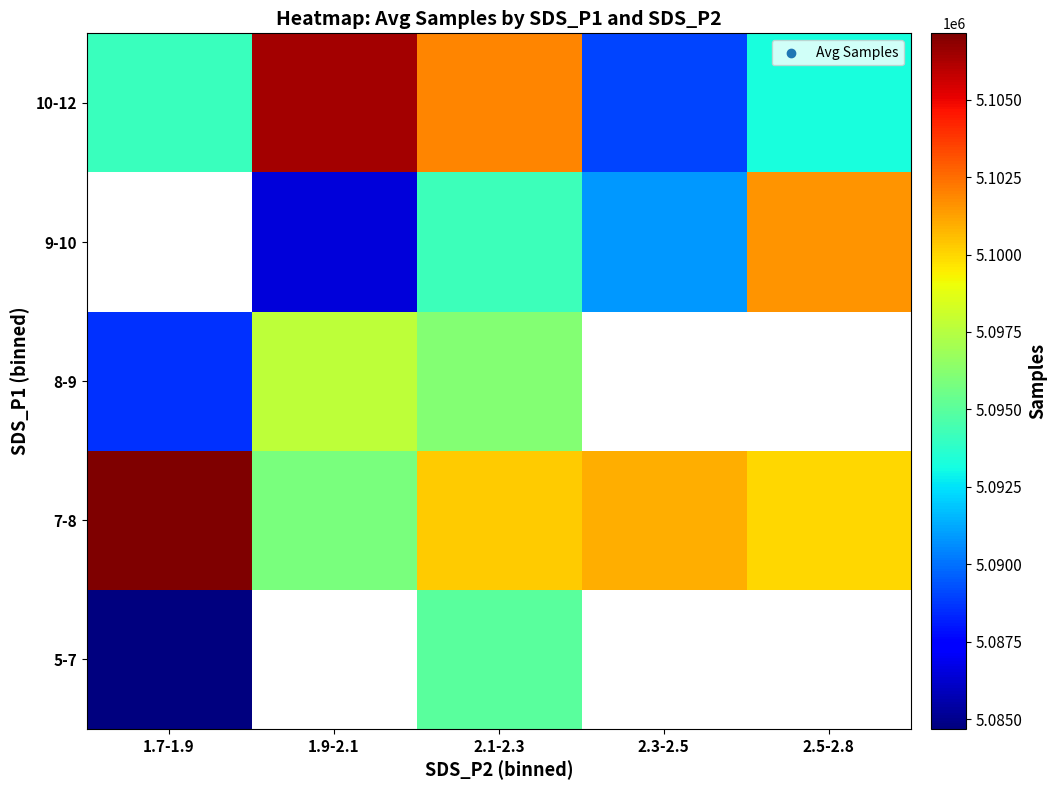

Is it true that 8-9 equals 5096114.0 at 2.1-2.3?

True